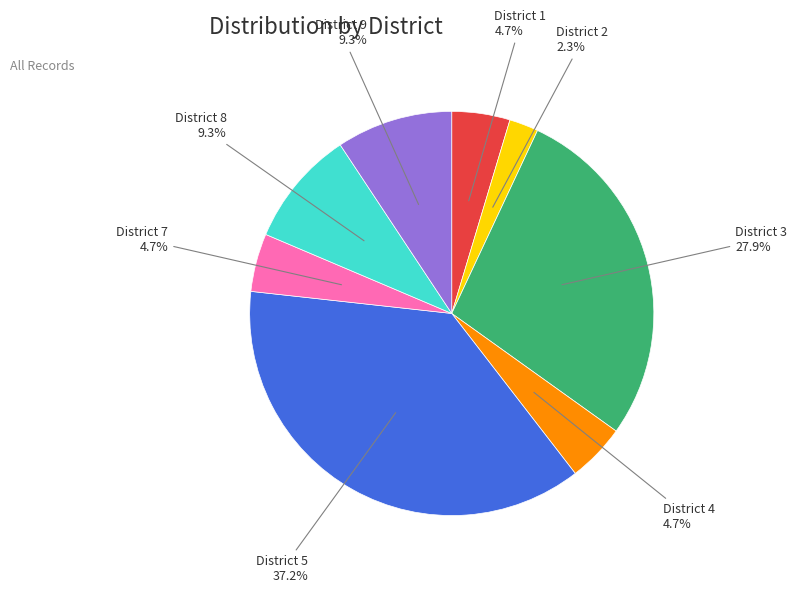

Count the number of slices in the pie.

8